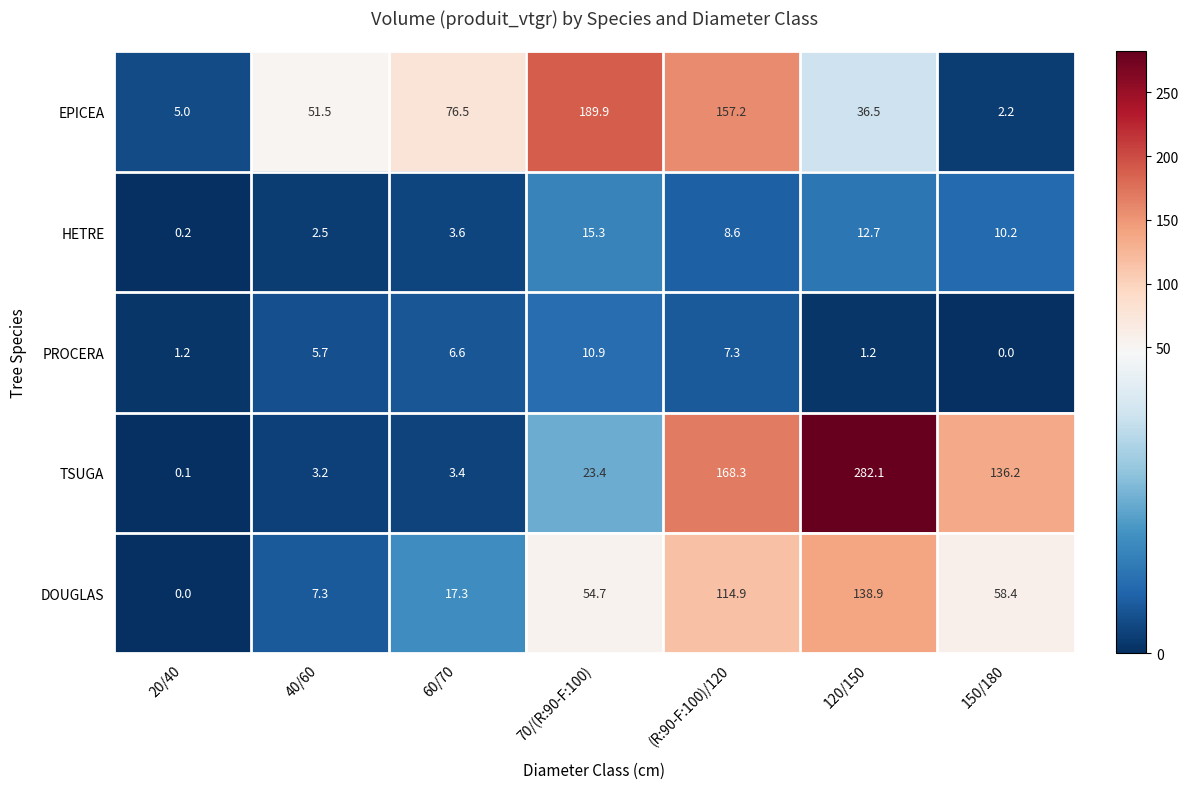

Which series has the widest spread of values?

TSUGA